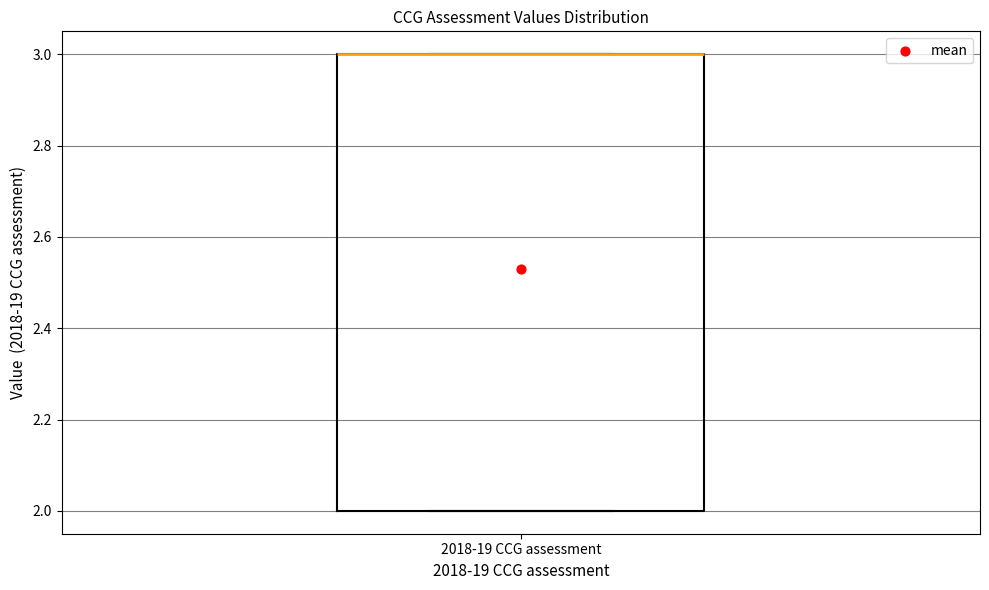

Read this box plot against the y-axis: the position of the median line, the range covered by the box, and the ends of both whiskers. The values are not printed on the chart, so give them approximately, as read against the axis.

median 3 (drawn on the box's upper edge), box 2 to 3, whiskers 2 to 3